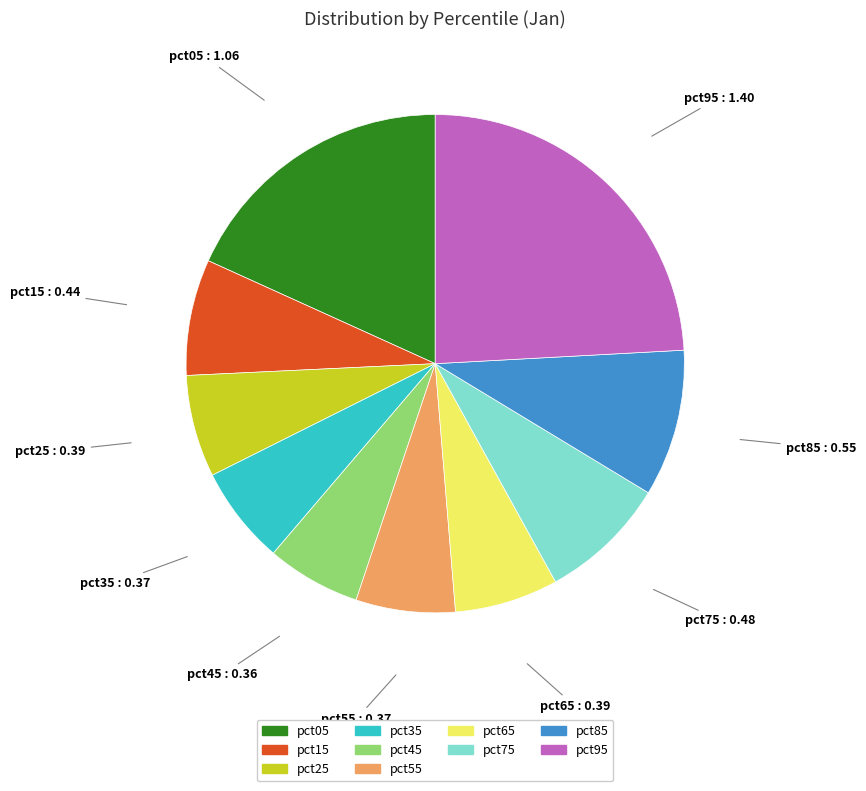

Is it true that pct95 is 37% of the pie?

False